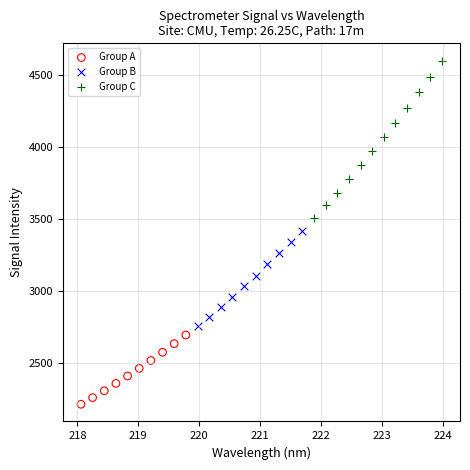

Which series has the largest Y range (max minus min)?

Group C